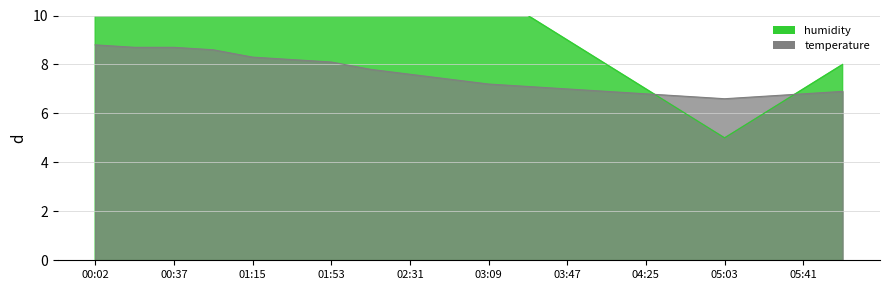

True or false: temperature has a value of 8.9 at 05:41.

False